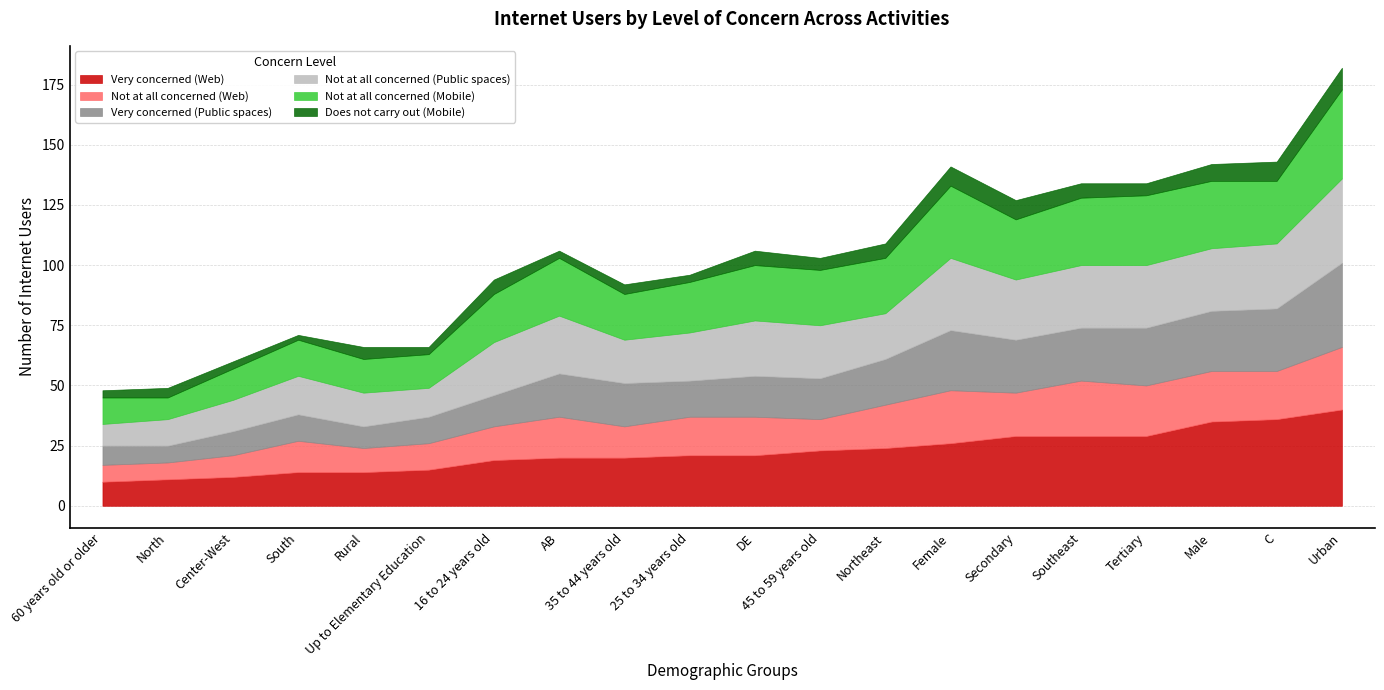

How many lines are shown in the chart?

6